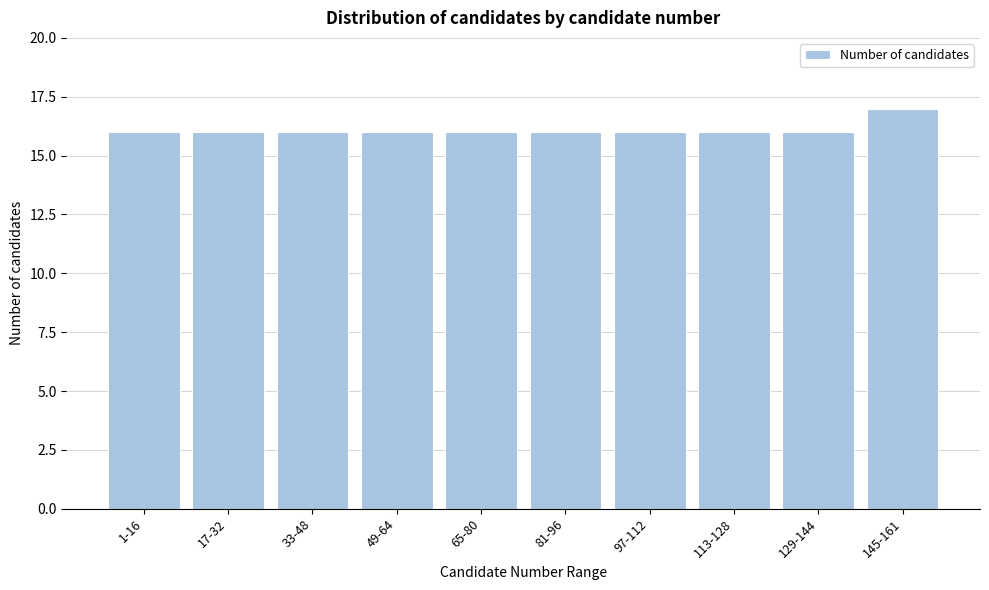

Reading right to left, what are all the values shown in this chart?

17	16	16	16	16	16	16	16	16	16